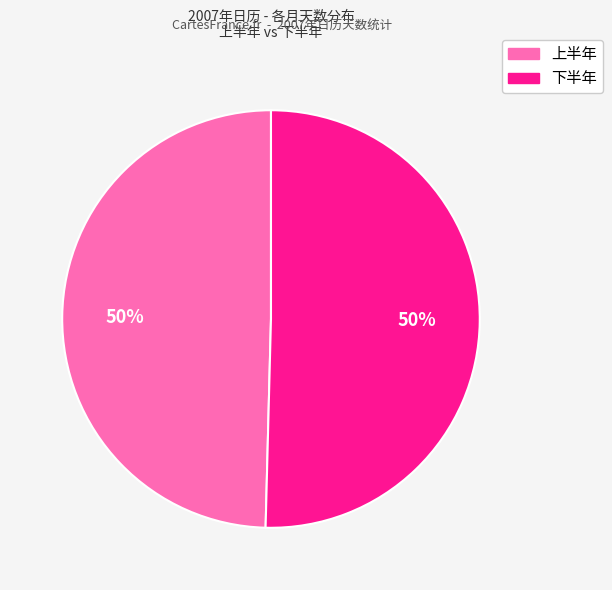

To the nearest percent, what is the average slice percentage?

50%